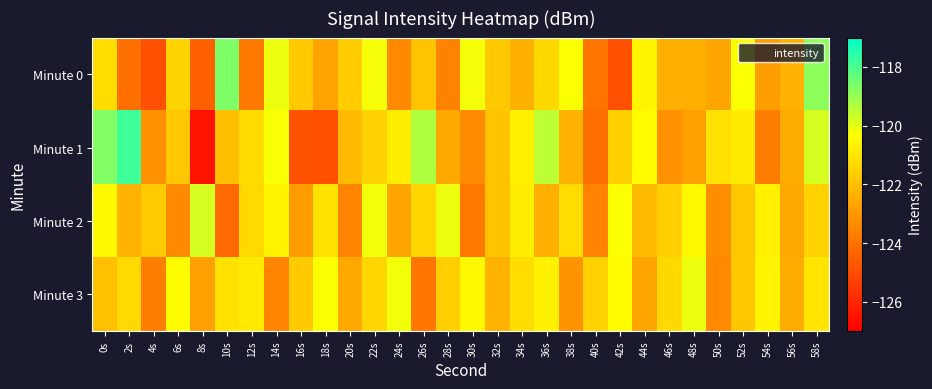

What is the total value across all series at 24s?

-487.1